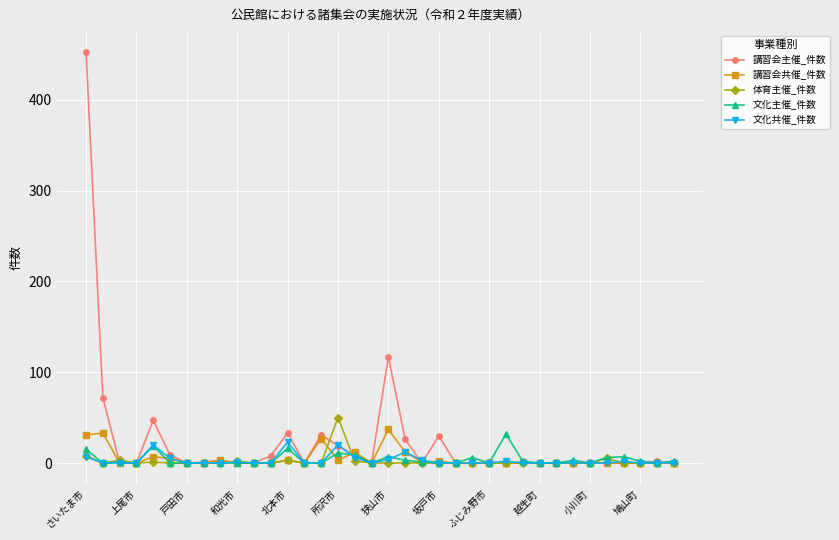

At which label does 体育主催_件数 reach its peak?

所沢市